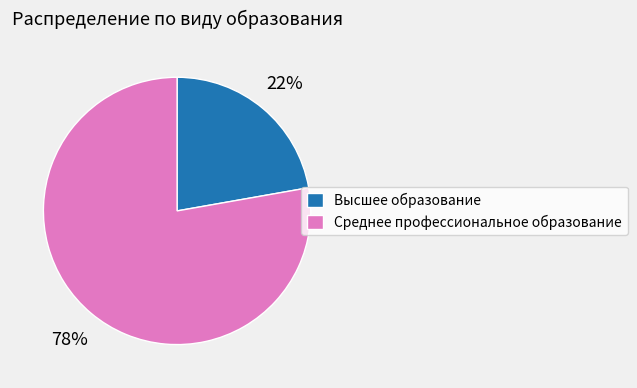

What percentage is the Среднее профессиональное образование slice, to the nearest percent?

78%